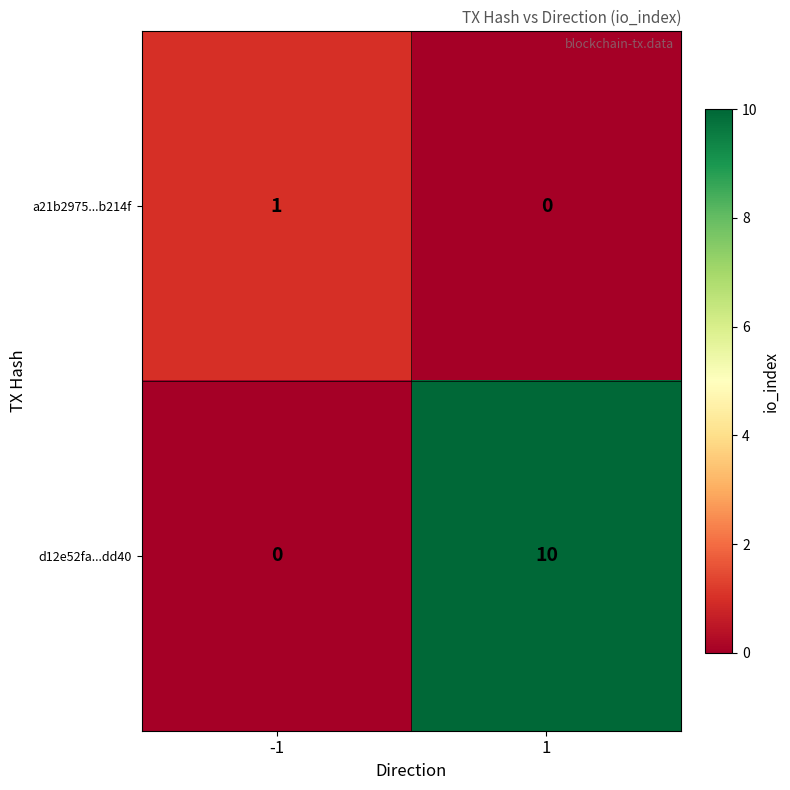

List the series in order of their overall mean, highest first.

d12e52fa...dd40, a21b2975...b214f